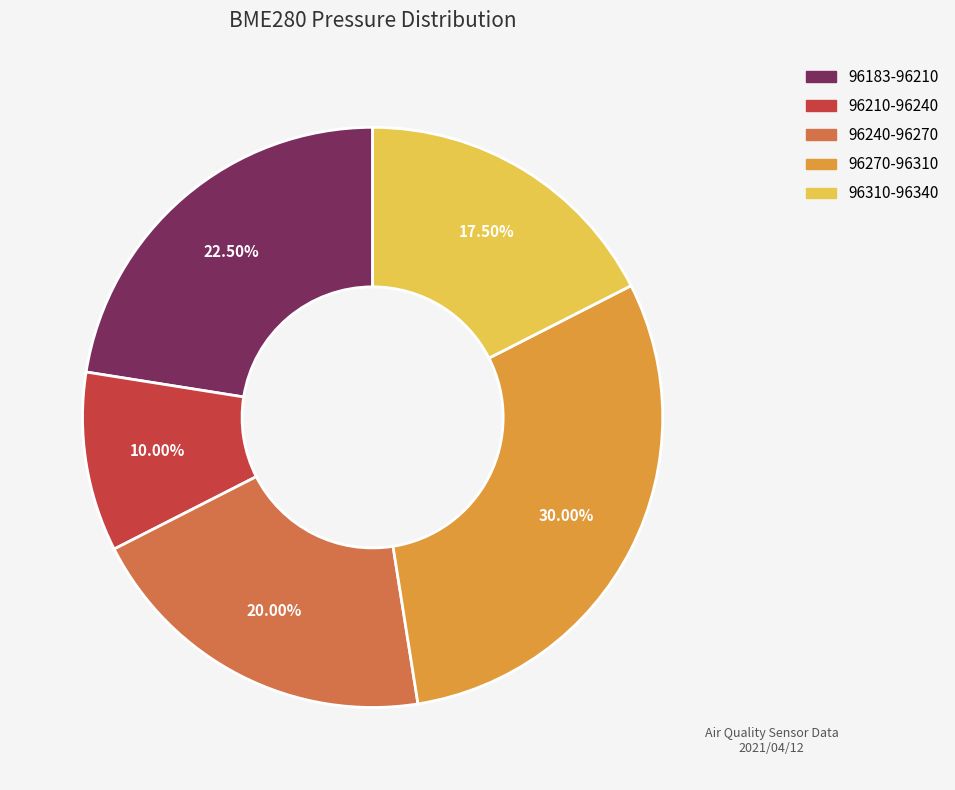

Is there a majority slice in this chart?

No